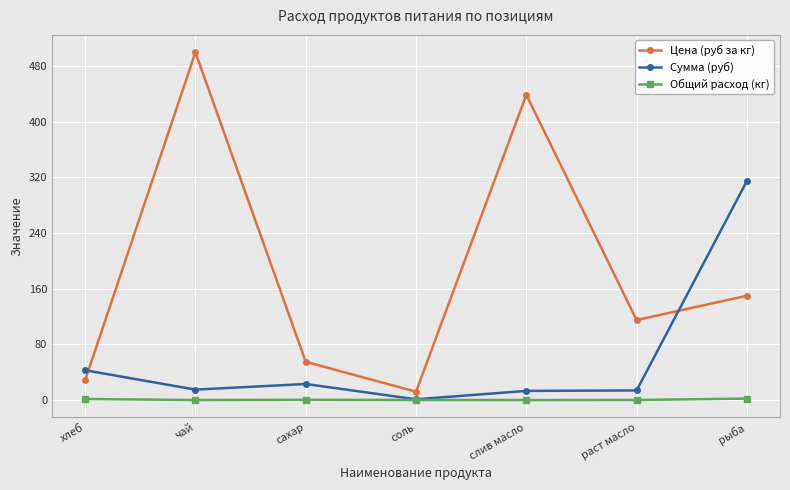

What is the difference between the highest and lowest values at хлеб?

41.4